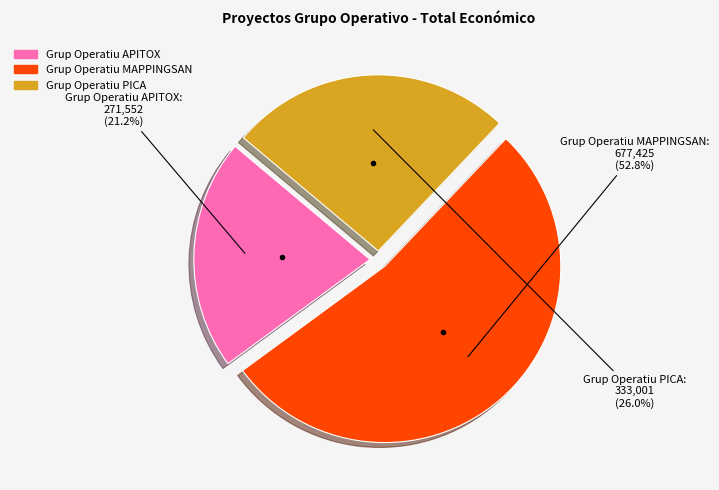

Is there any slice that represents more than half of the pie?

Yes